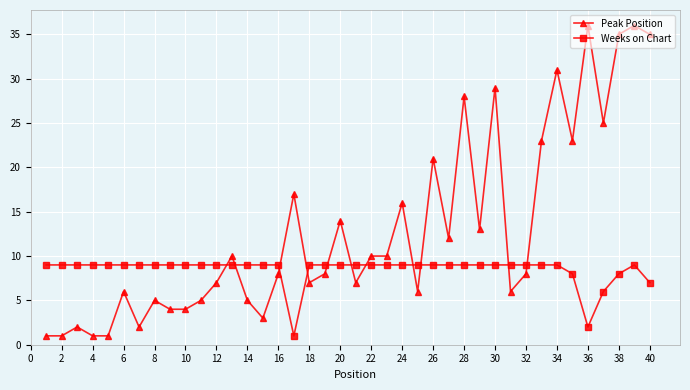

What is the sum of all Peak Position values?

521